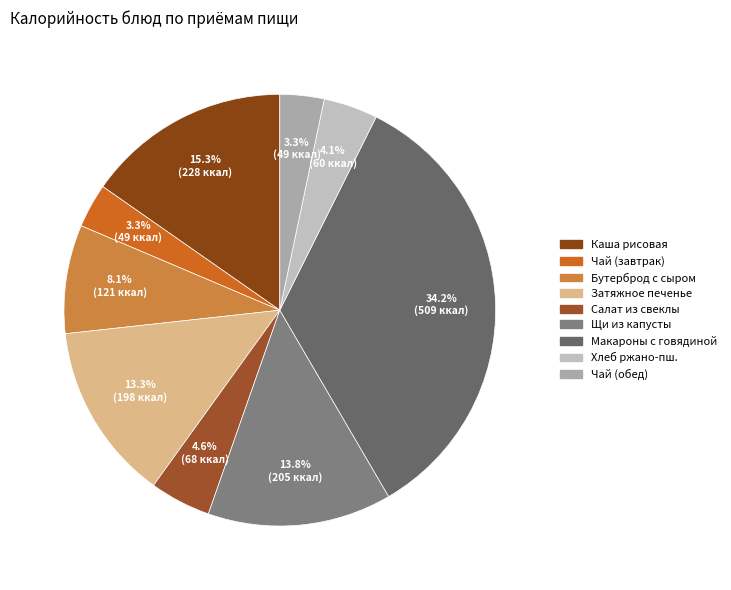

Rank the categories by value from lowest to highest.

Чай с лимоном и сахаром (завтрак), Чай с лимоном и сахаром (обед), Хлеб ржано-пшеничный, Салат из свеклы, Бутерброд с сыром, Затяжное печенье, Щи из свежей капусты, Каша рисовая молочная жидкая, Макаронные изделия с отварной говядиной